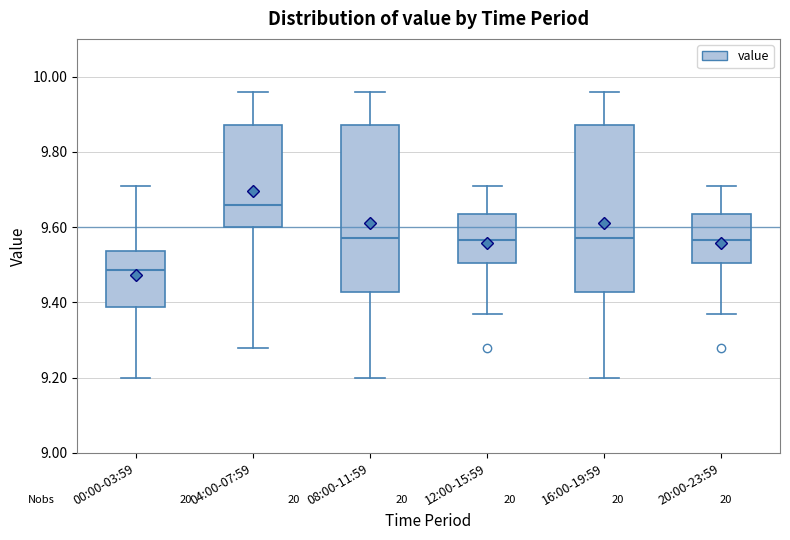

Reading left to right, transcribe this box plot: for each box, give where its median line is, the range the box spans, and where its two whiskers end, as read against the y-axis. The values are not printed on the chart, so give them approximately, as read against the axis.

00:00-03:59: median 9.48, box 9.38 to 9.54, whiskers 9.20 to 9.72
04:00-07:59: median 9.66, box 9.60 to 9.88, whiskers 9.28 to 9.96
08:00-11:59: median 9.58, box 9.42 to 9.88, whiskers 9.20 to 9.96
12:00-15:59: median 9.56, box 9.50 to 9.64, whiskers 9.38 to 9.72
16:00-19:59: median 9.58, box 9.42 to 9.88, whiskers 9.20 to 9.96
20:00-23:59: median 9.56, box 9.50 to 9.64, whiskers 9.38 to 9.72